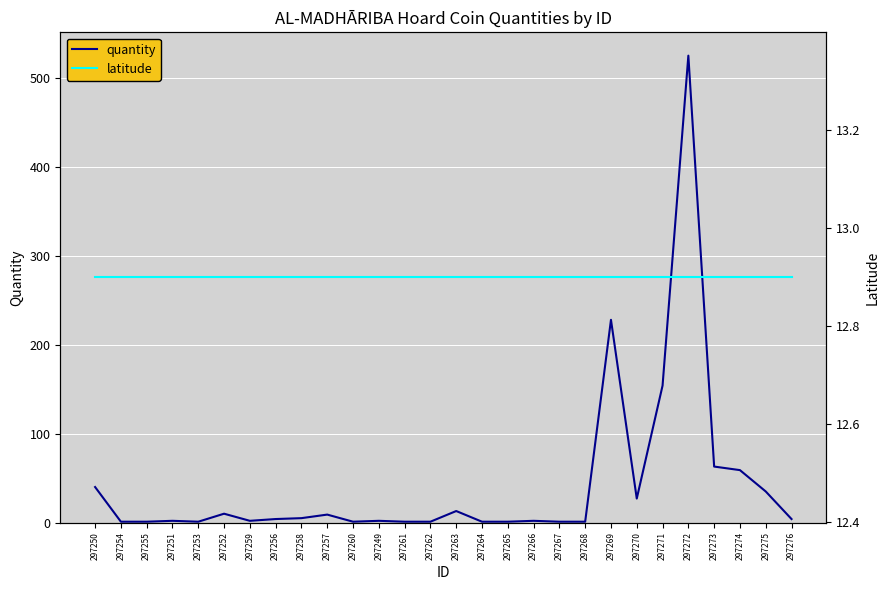

Which category has the highest value in the latitude series?

297250